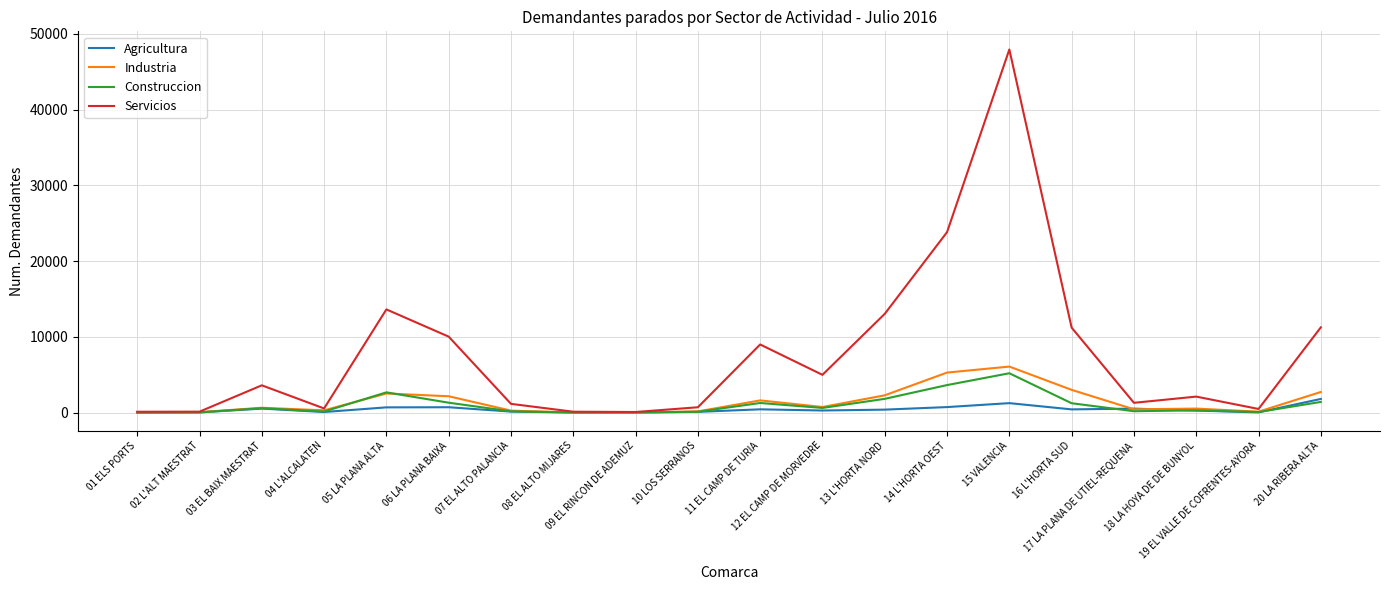

Which series has the widest spread of values?

Servicios